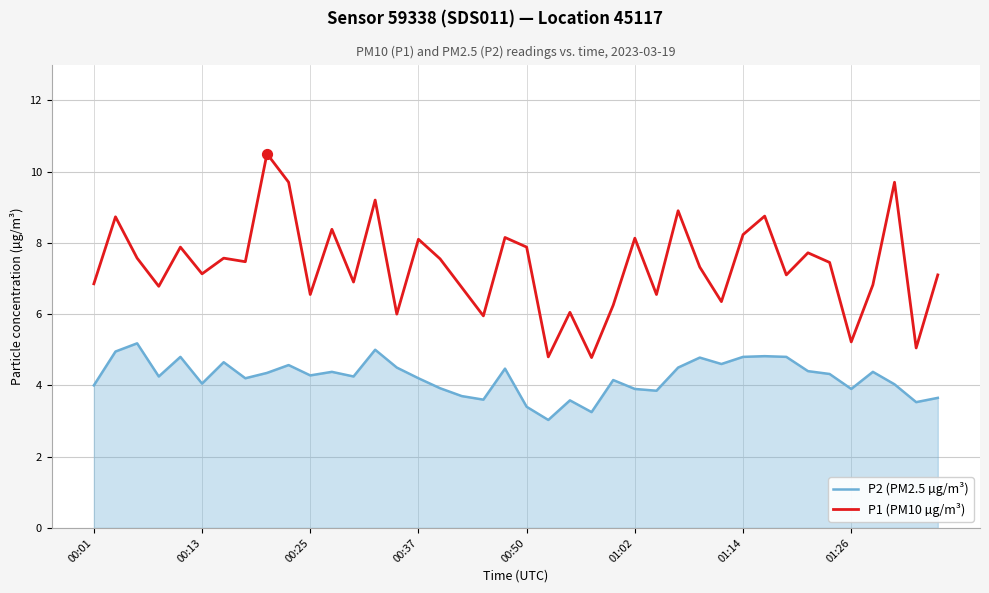

Which series has the largest total across all categories?

P1 (PM10 µg/m³)